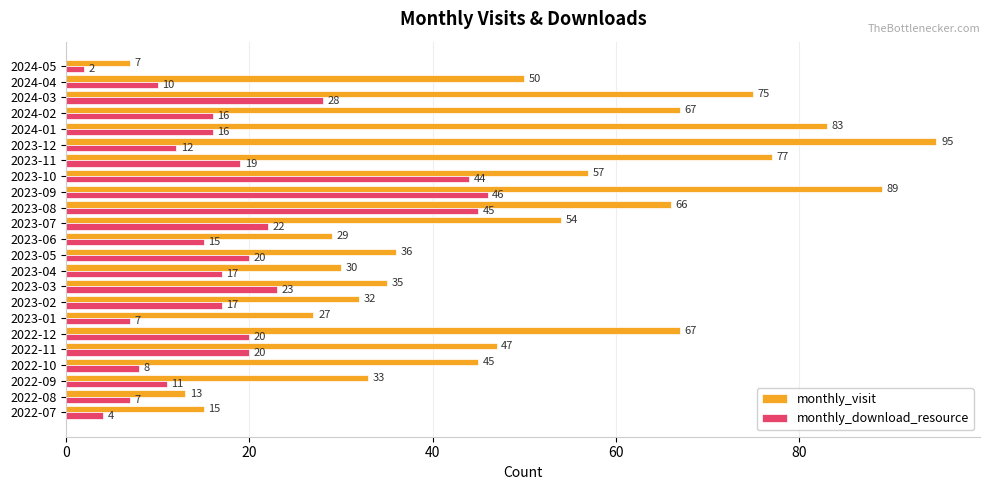

List the series in order of their overall mean, highest first.

monthly_visit, monthly_download_resource